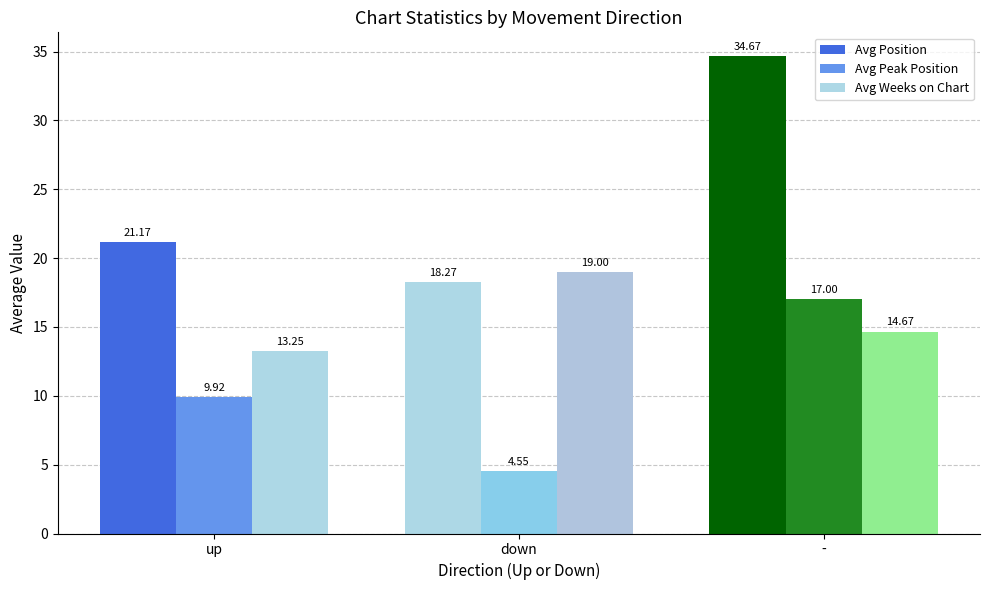

Reading right to left, what are all the values shown in this chart?

Avg Position: 34.7	18.3	21.2
Avg Peak Position: 17.0	4.5	9.9
Avg Weeks on Chart: 14.7	19.0	13.2